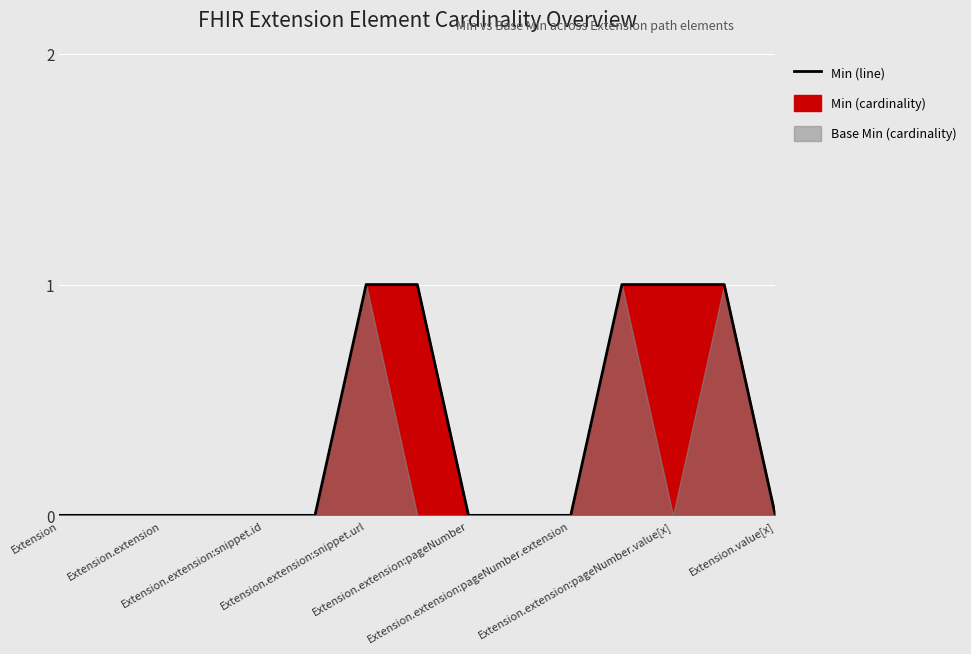

At which category does the chart reach its minimum across all series?

Extension